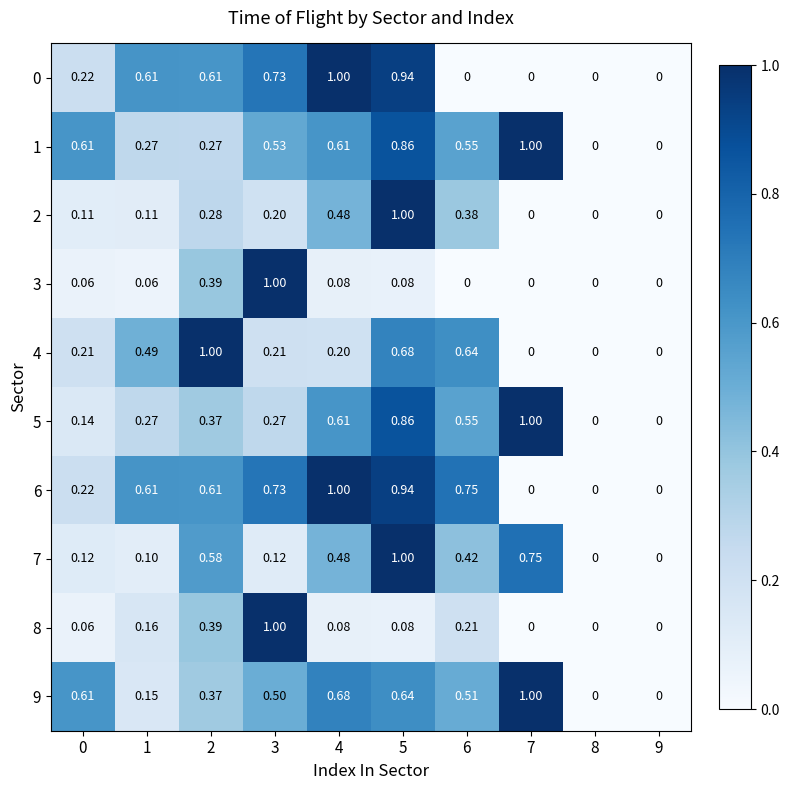

Is the value of 8 at 9 greater than the value of 9 at 0?

No